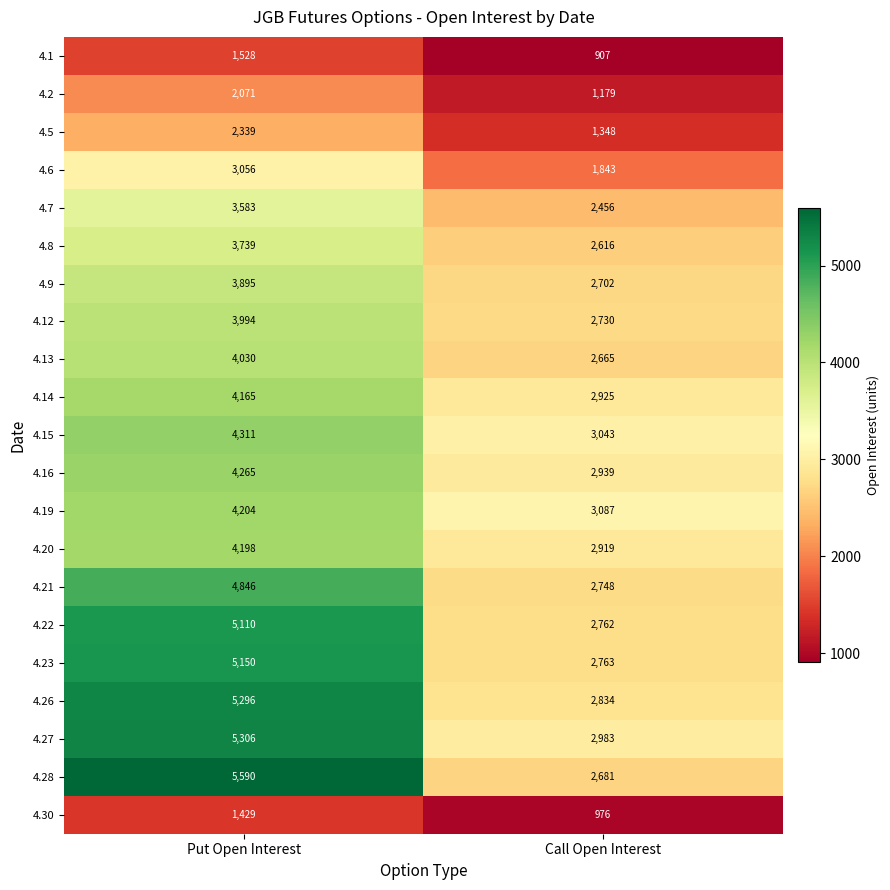

What is the difference between the 4.20 values at Put Open Interest and Call Open Interest?

1279